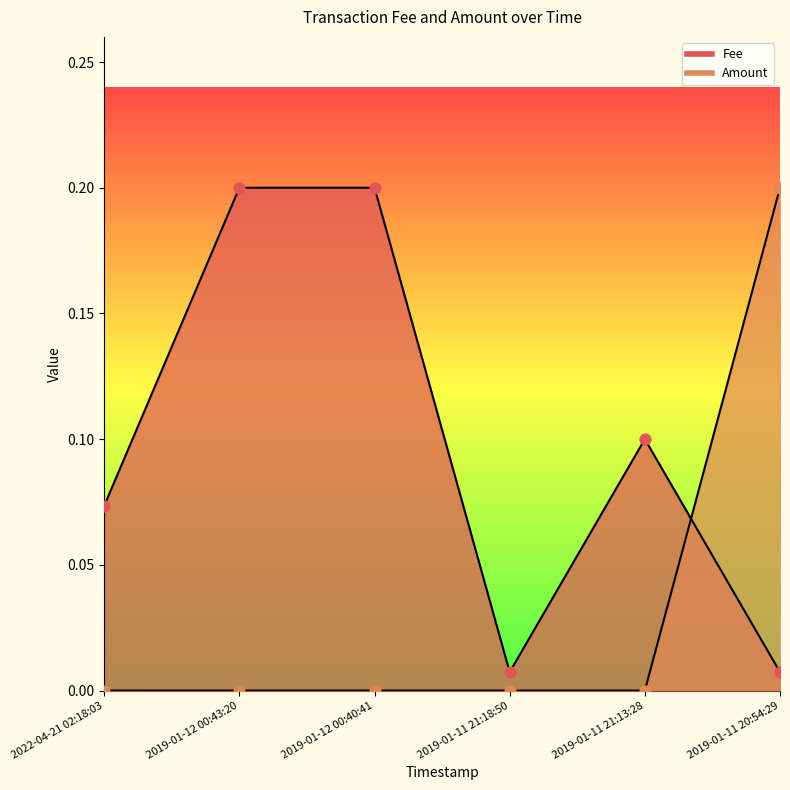

At which category is the sum across all series the highest?

2019-01-11 20:54:29